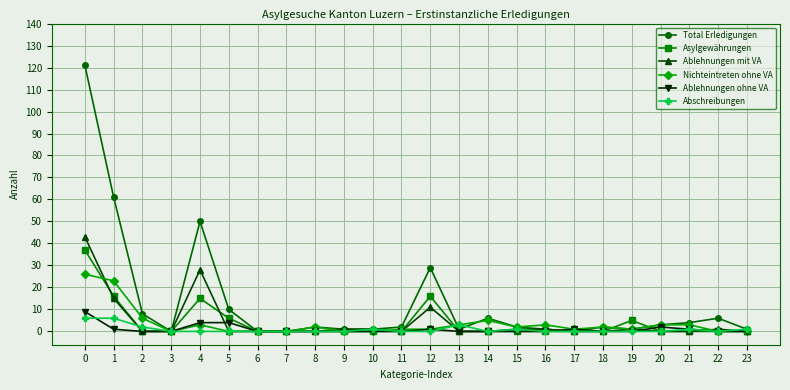

Between 1 and 2, which series saw the biggest shift?

Total Erledigungen